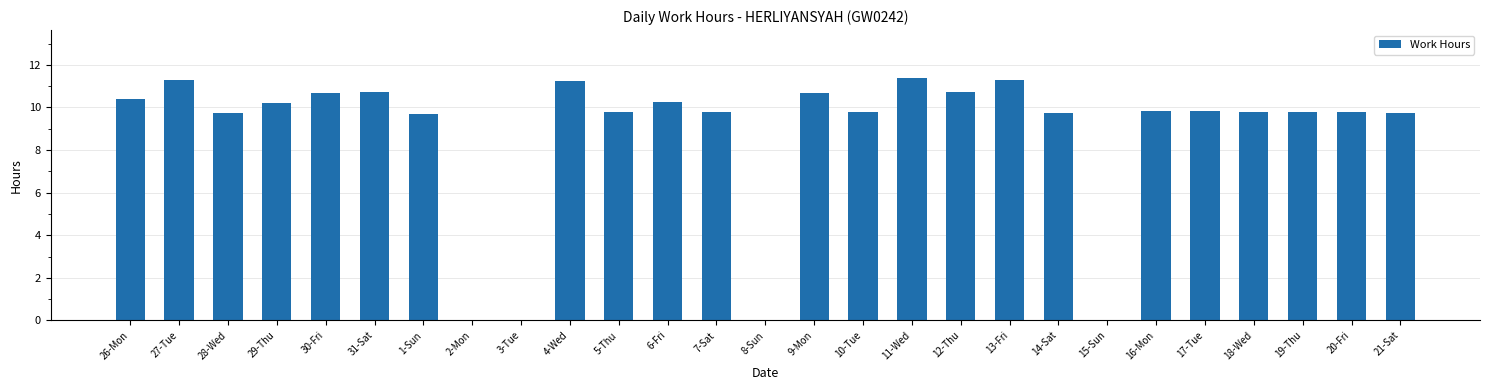

Is it true that the value at 20-Fri is 13.6?

False